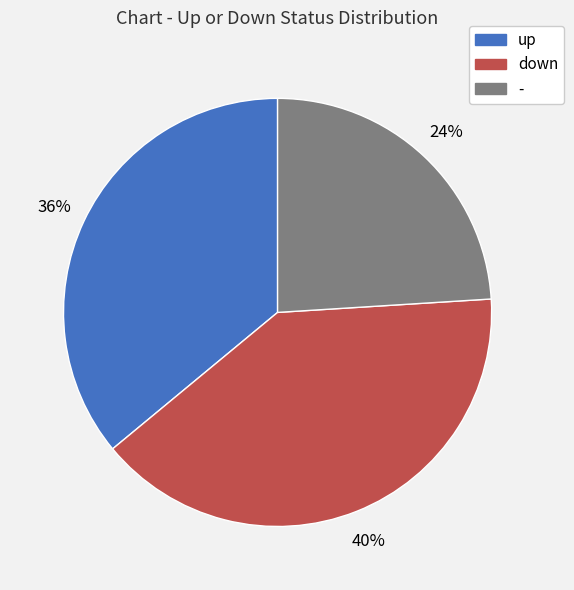

Is there any slice that represents more than half of the pie?

No